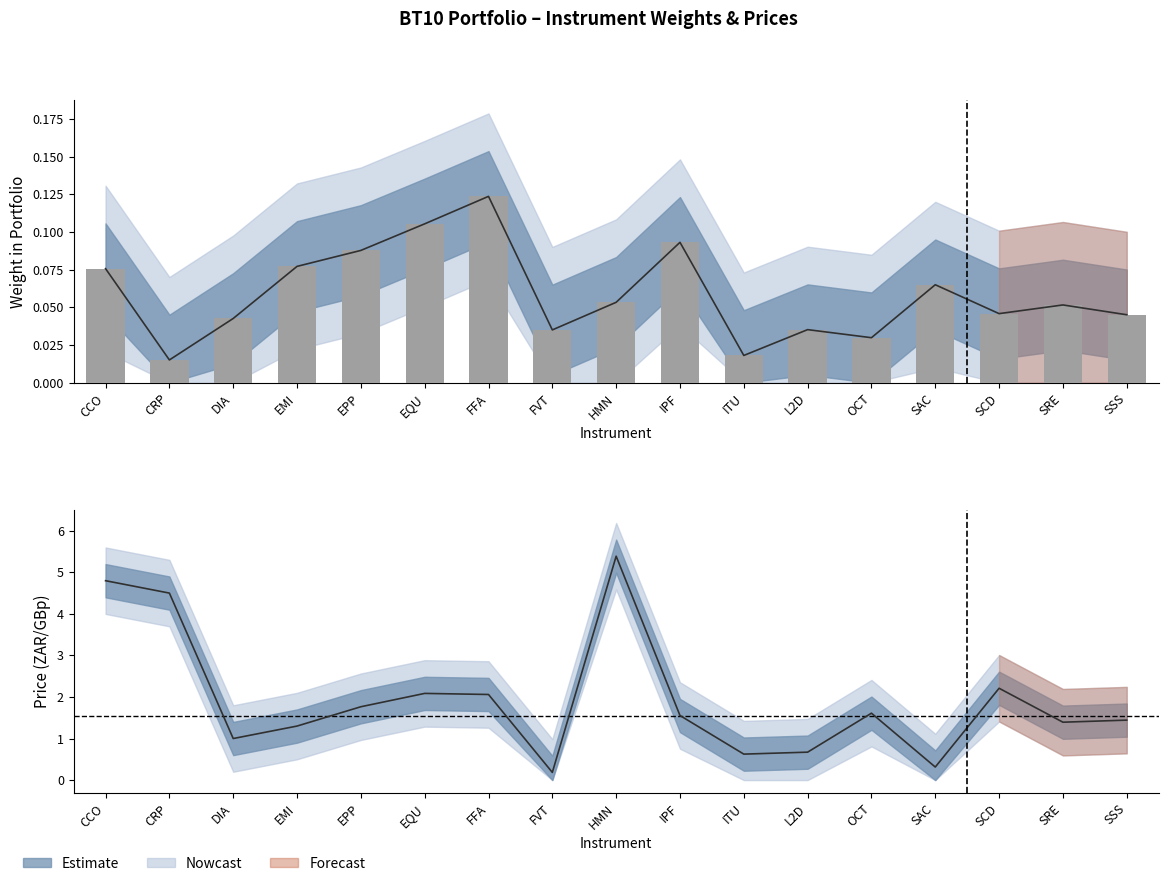

Read the value at EQU.

0.1